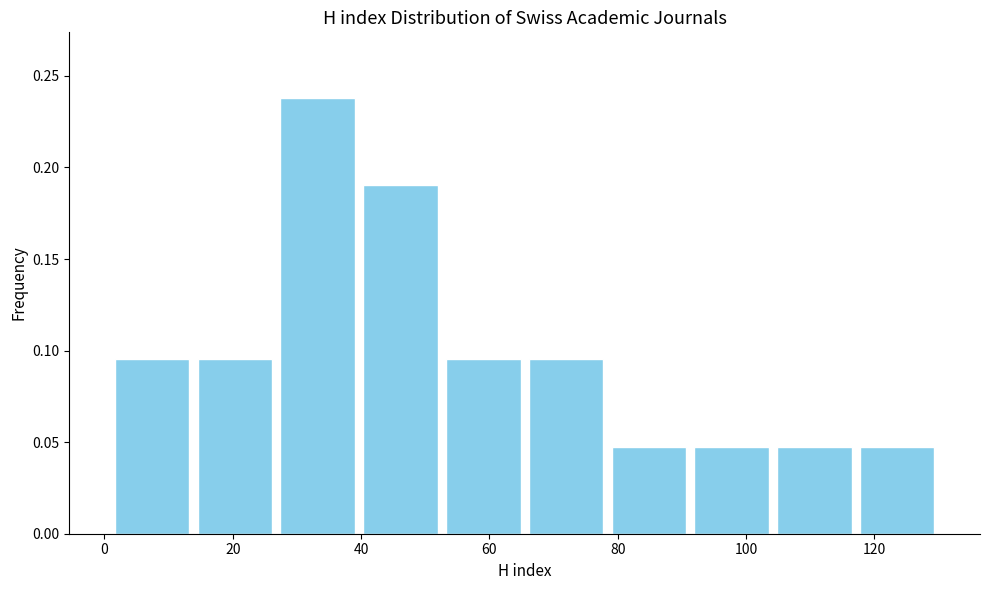

Reading left to right, list every bar in this chart as the range it spans on the x-axis followed by its height. Neither the bar edges nor the heights are printed on the chart, so give them approximately, as read against the axes.

2 to 14: 0.095
14 to 26: 0.095
26 to 40: 0.240
40 to 52: 0.190
52 to 66: 0.095
66 to 78: 0.095
78 to 92: 0.050
92 to 104: 0.050
104 to 118: 0.050
118 to 130: 0.050